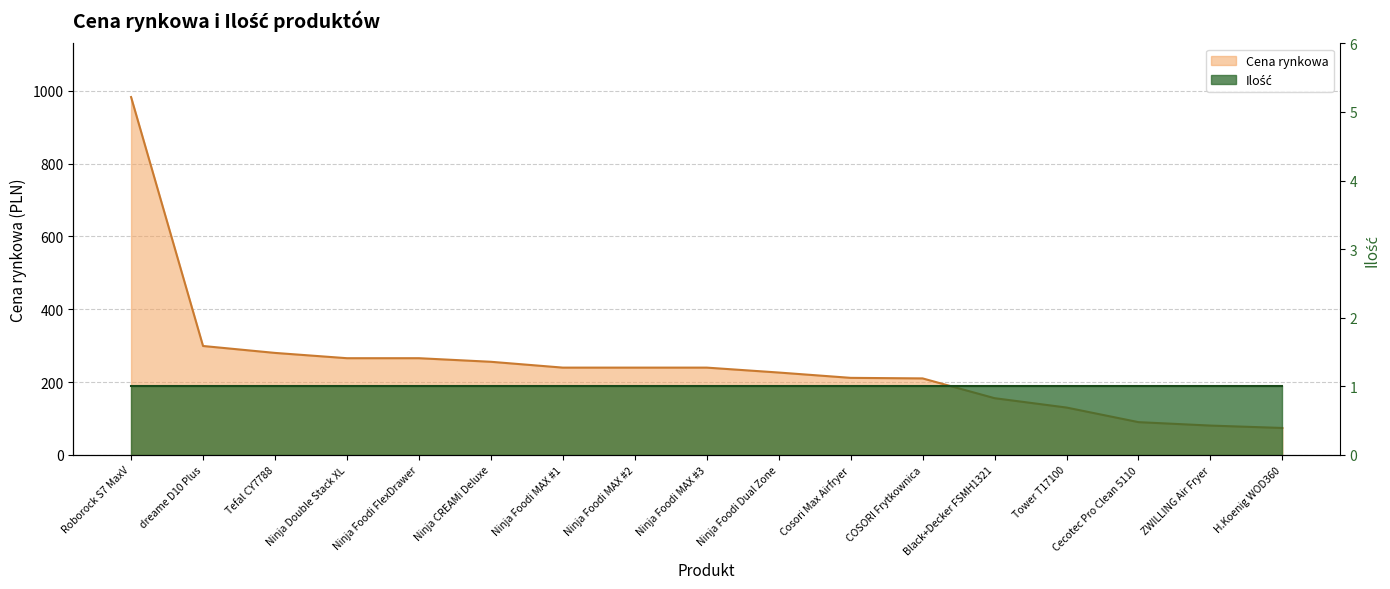

Reading left to right, extract all data points from this chart.

Roborock S7 MaxV=982.5	dreame D10 Plus=299.0	Tefal CY7788=280.0	Ninja Double Stack XL=265.5	Ninja Foodi FlexDrawer=265.5	Ninja CREAMi Deluxe=255.6	Ninja Foodi MAX #1=239.6	Ninja Foodi MAX #2=239.6	Ninja Foodi MAX #3=239.6	Ninja Foodi Dual Zone=226.1	Cosori Max Airfryer=211.5	COSORI Frytkownica=210.0	Black+Decker FSMH1321=155.7	Tower T17100=130.0	Cecotec Pro Clean 5110=89.9	ZWILLING Air Fryer=80.5	H.Koenig WOD360=73.9